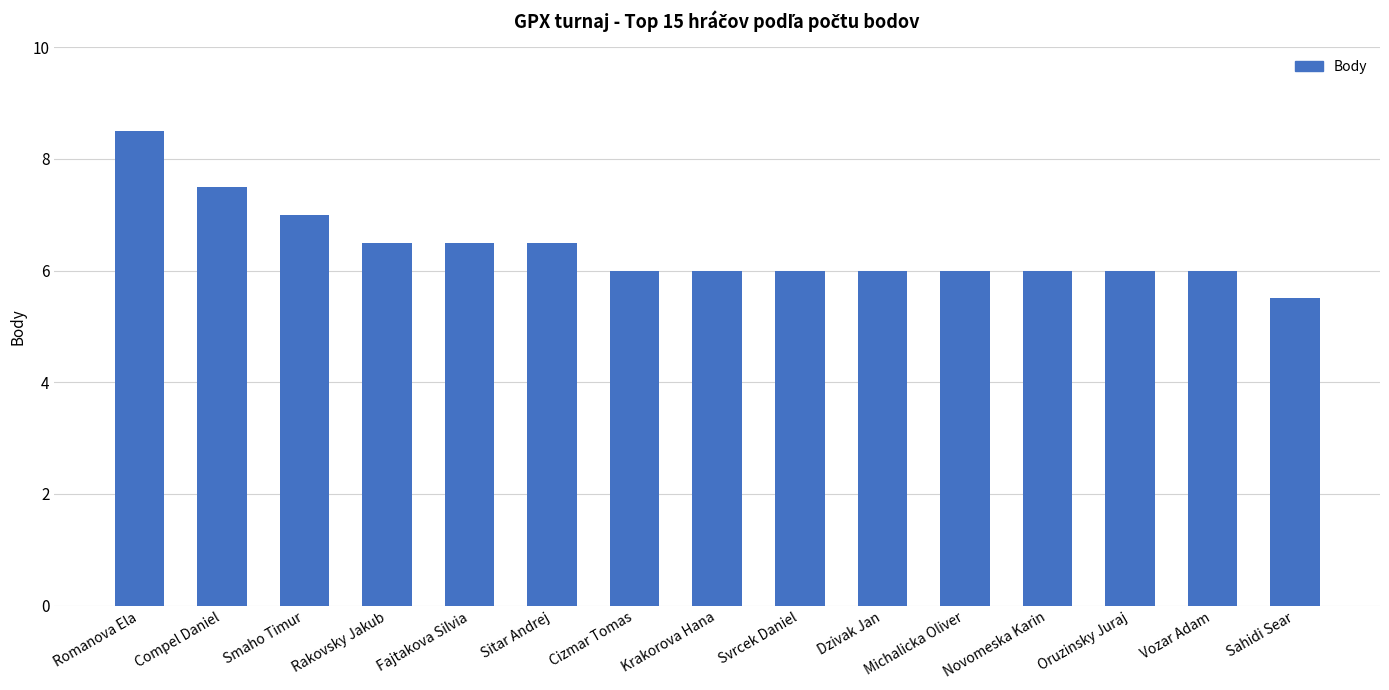

What is the label of the 4th bar from the right?

Novomeska Karin